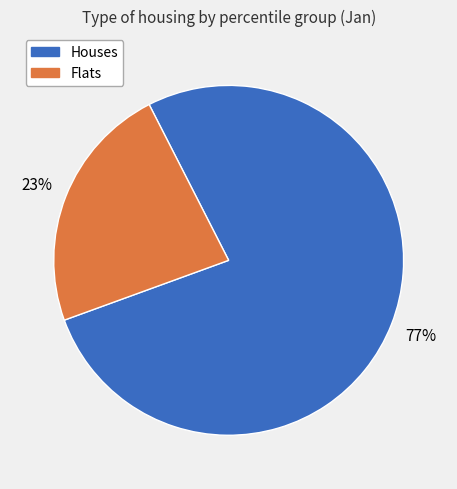

To the nearest percent, what is the difference between the largest and smallest slice percentages?

54%